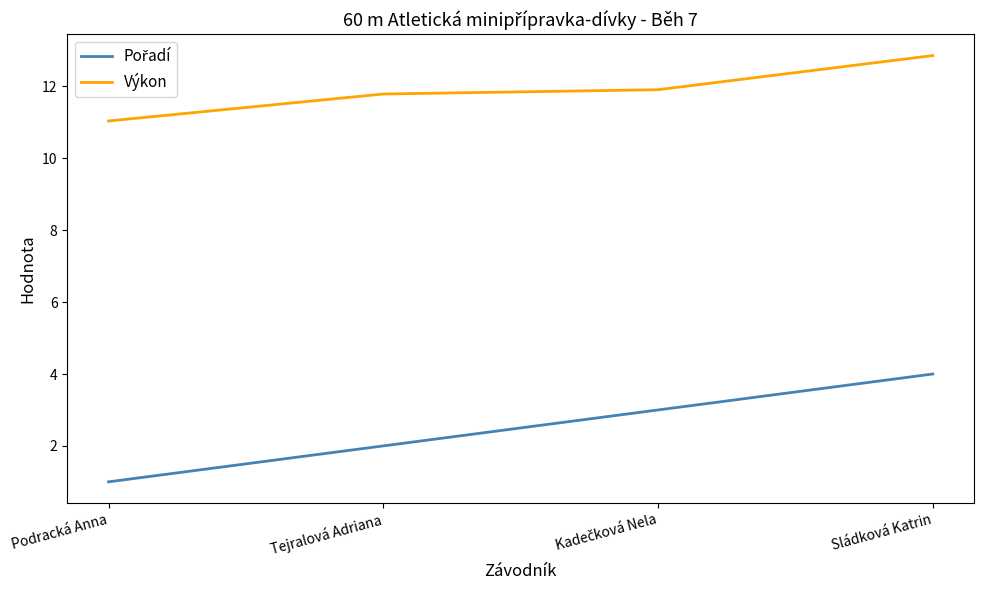

What position from the right is Podracká Anna?

4